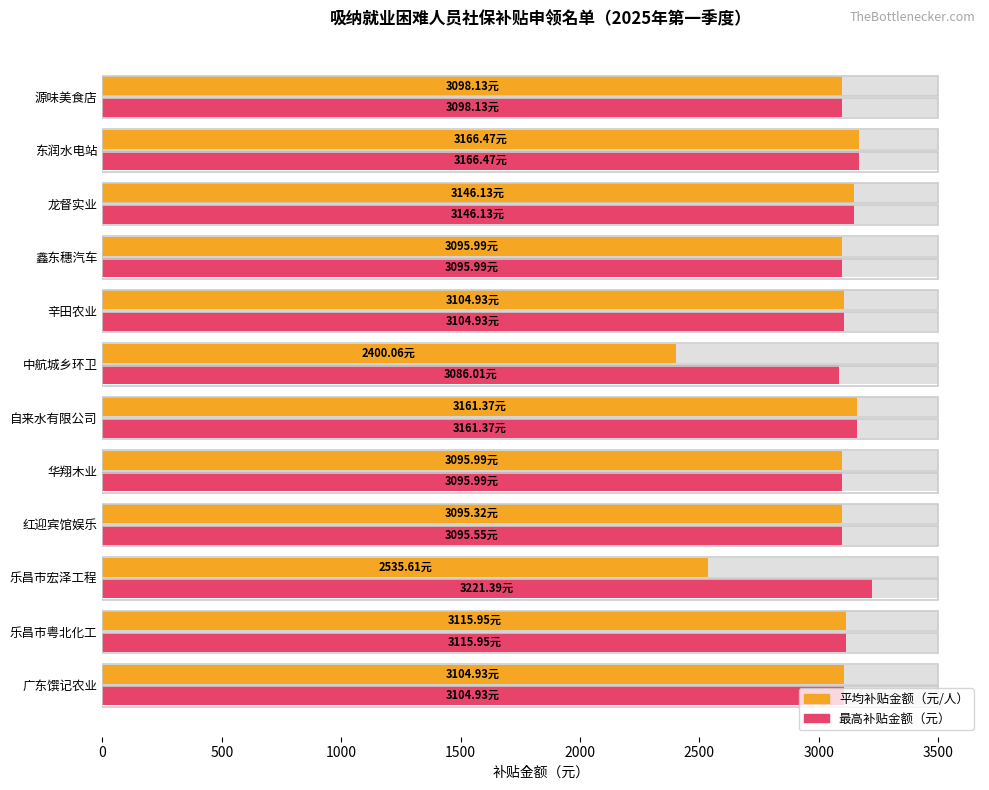

What is the maximum value for 平均补贴金额（元/人）?

3166.5